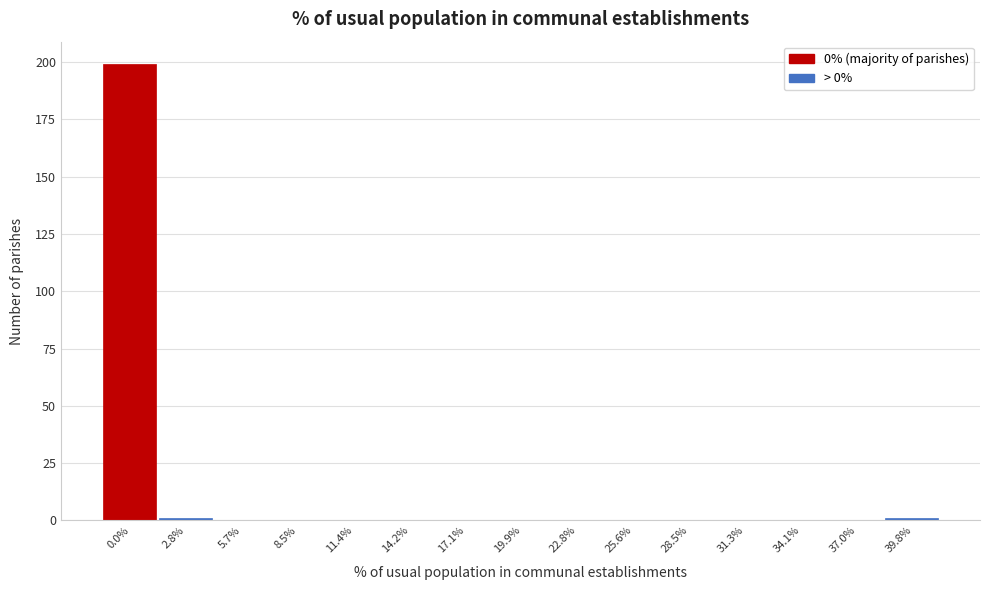

Reading left to right, list all the values displayed in this chart.

0.0%=199	2.8%=1	5.7%=0	8.5%=0	11.4%=0	14.2%=0	17.1%=0	19.9%=0	22.8%=0	25.6%=0	28.5%=0	31.3%=0	34.1%=0	37.0%=0	39.8%=1